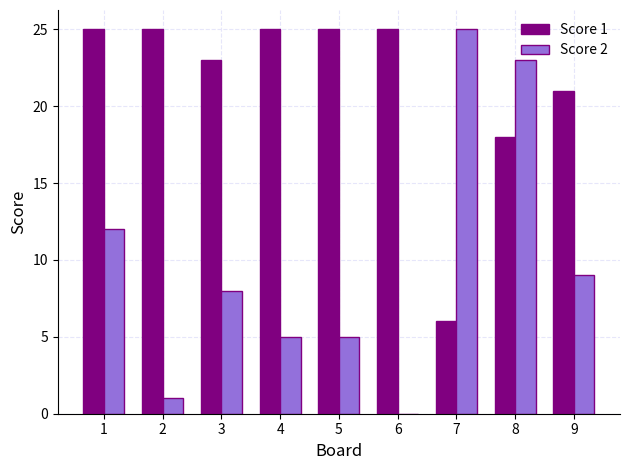

What is the average value of the Score 2 series?

10